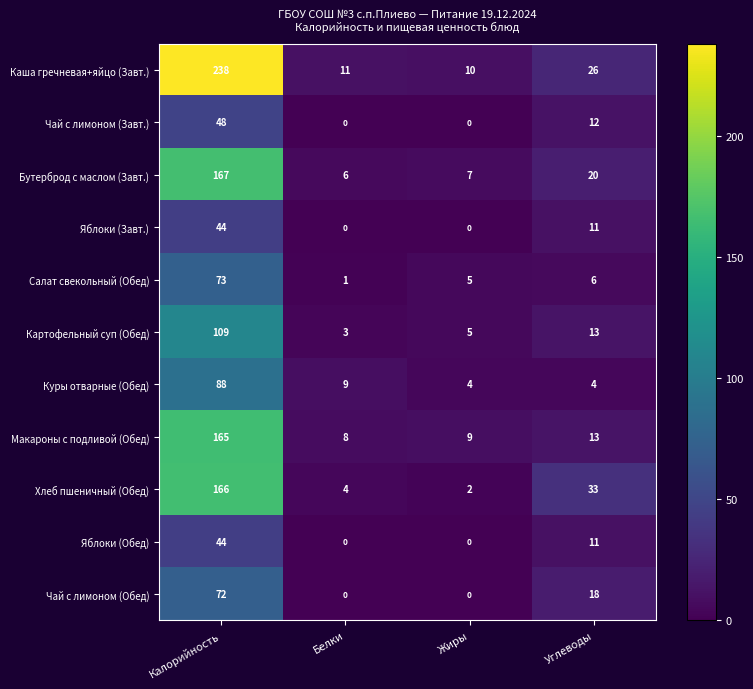

Which series has the largest total across all categories?

Каша гречневая+яйцо (Завт.)